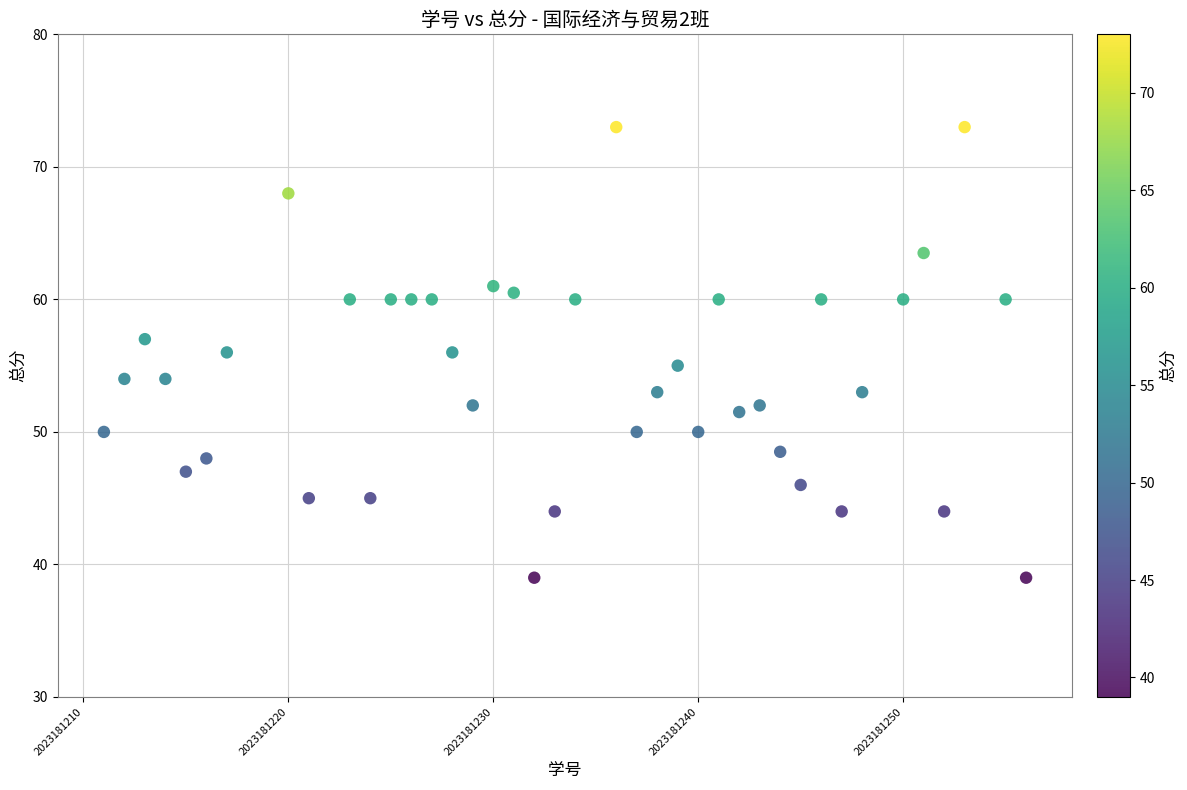

What is the range of X values (max minus min)?

45.0